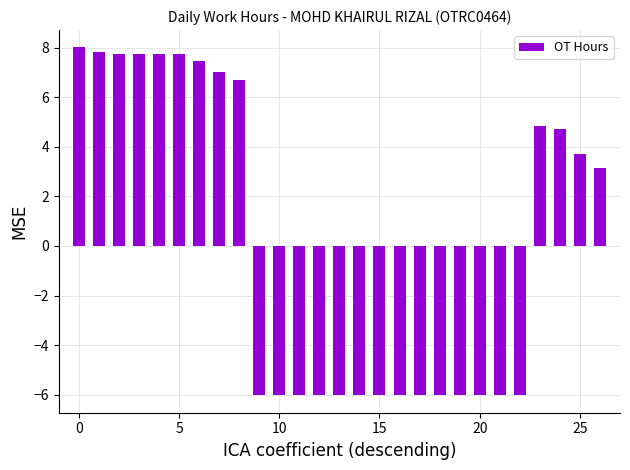

What is the value of the 5th bar from the left?

7.8